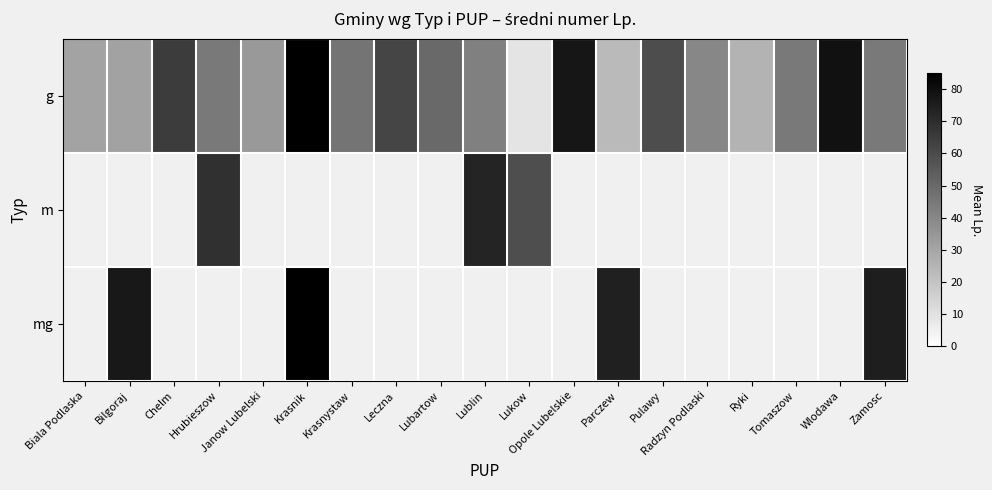

Which series has the widest spread of values?

g